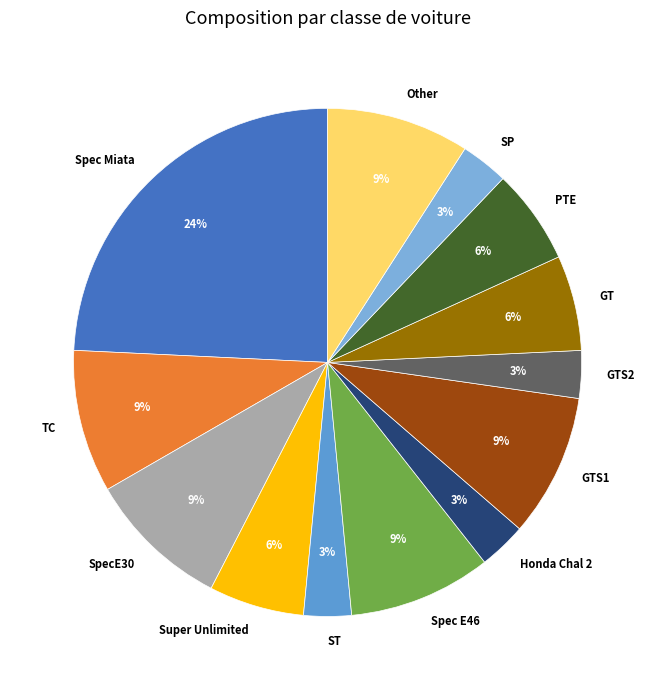

Do Spec Miata and SP together represent more than half of the pie?

No